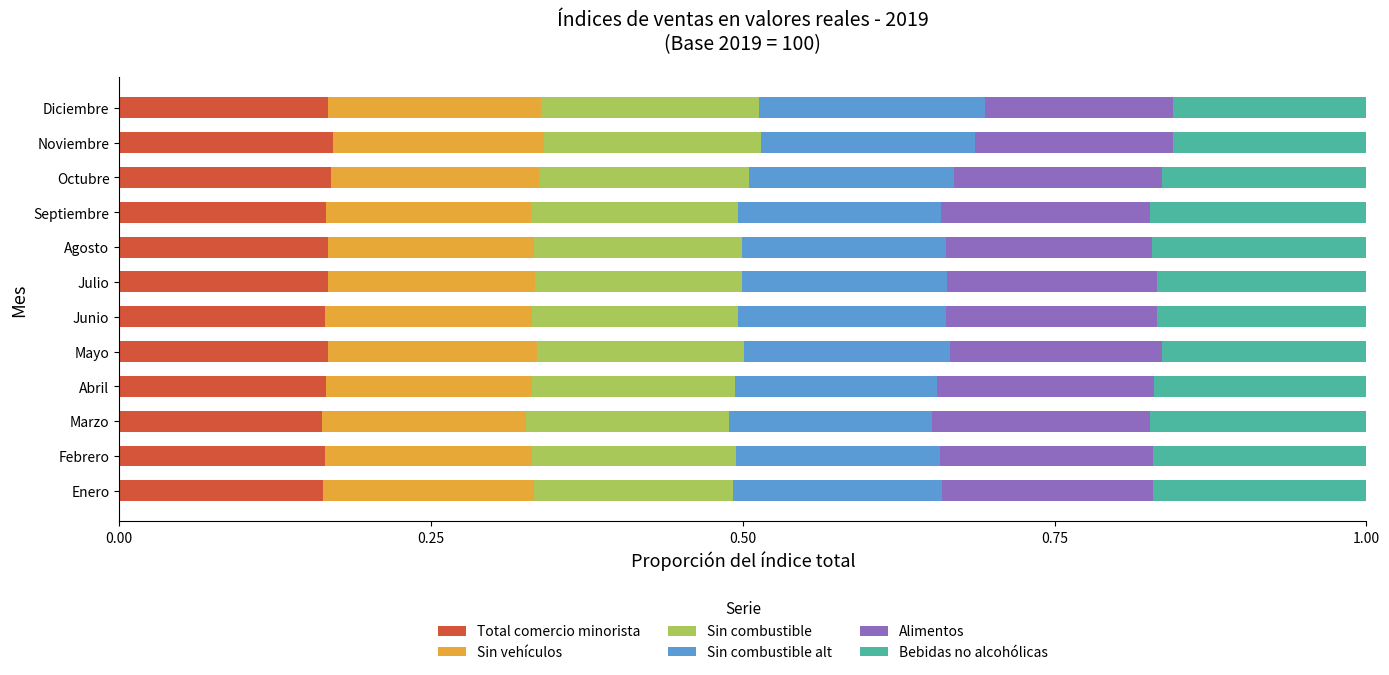

What is the total value across all series at Septiembre?

1.0